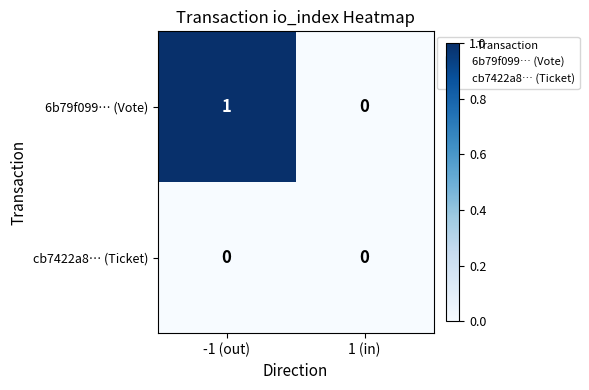

List the series in order of their overall mean, highest first.

6b79f099… (Vote), cb7422a8… (Ticket)